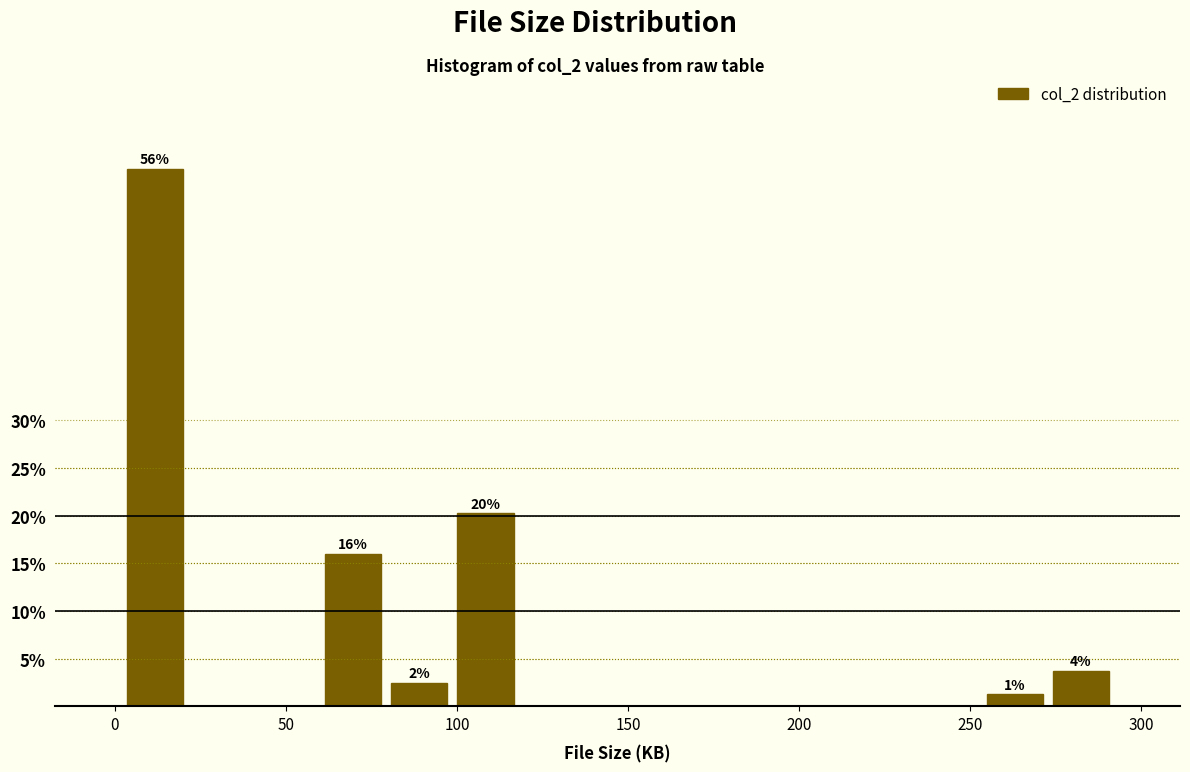

Around what value on the x-axis is the tallest bar? Give the approximate position of its centre, as read against the axis.

10